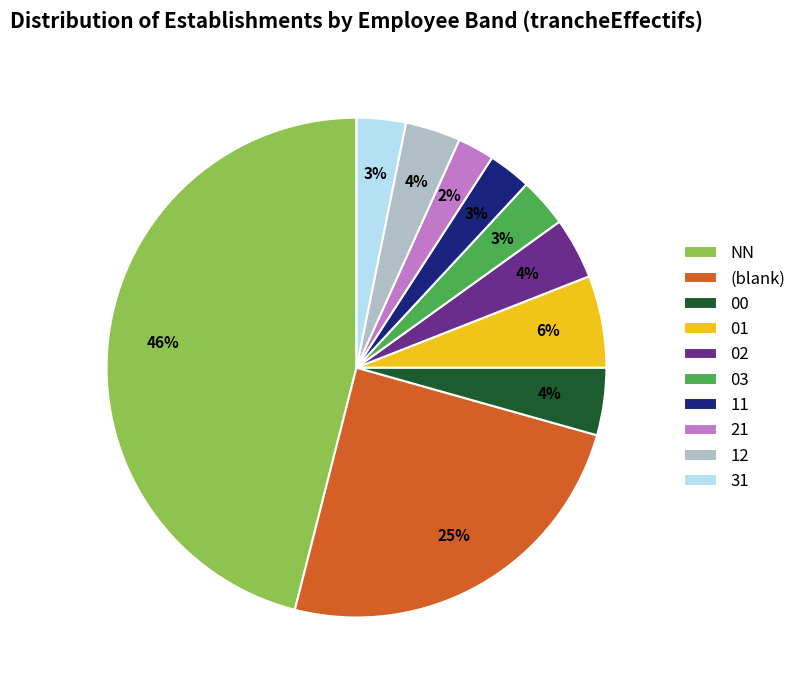

Is there a majority slice in this chart?

No